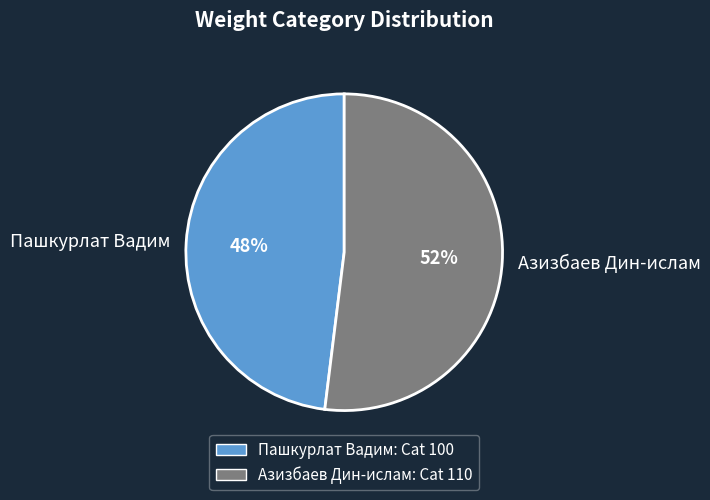

What is the ratio of the value at Пашкурлат Вадим to the value at Азизбаев Дин-ислам?

0.9